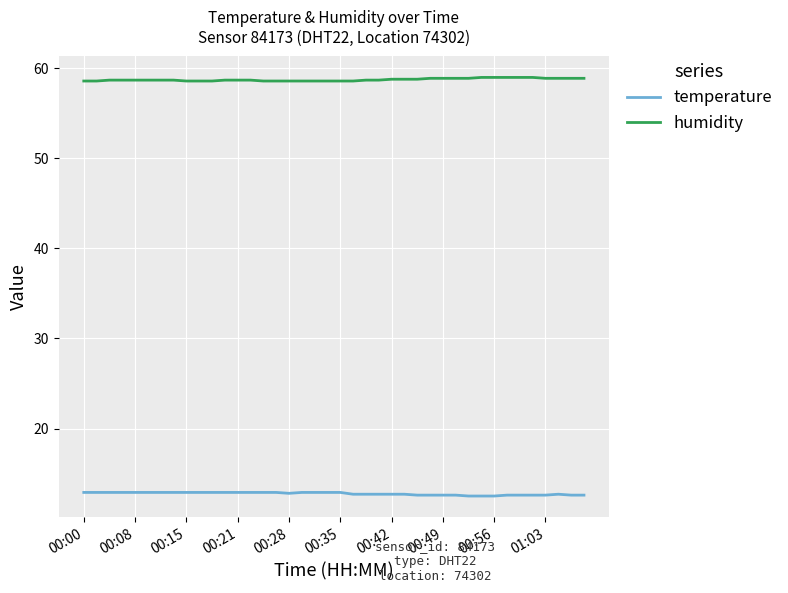

Rank the series by their maximum value, from lowest to highest.

temperature, humidity